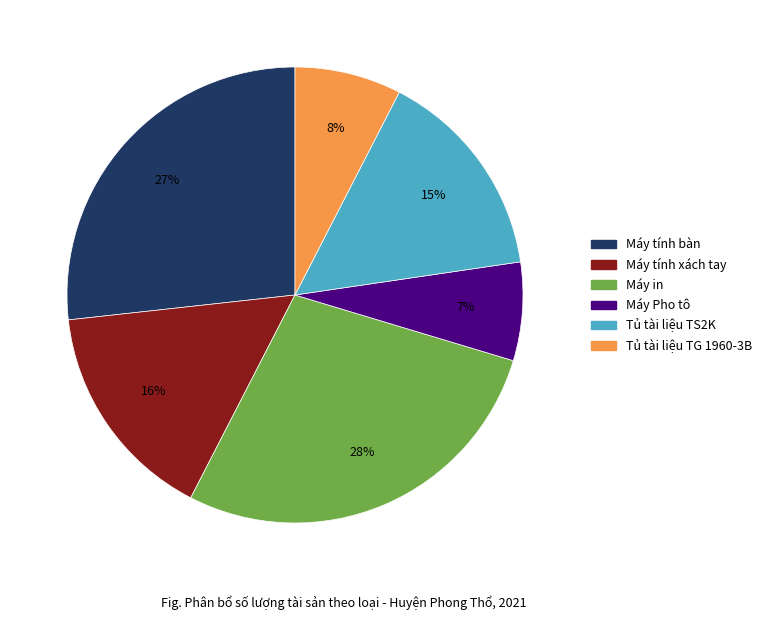

Is it true that Máy in is 28% of the pie?

True